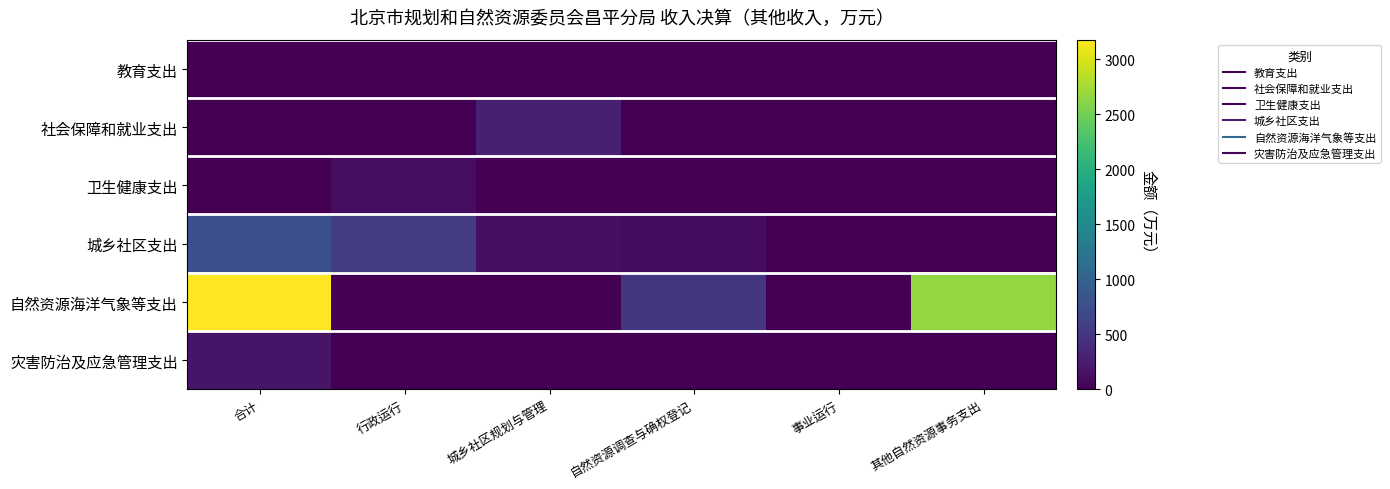

Which series has the widest spread of values?

自然资源海洋气象等支出